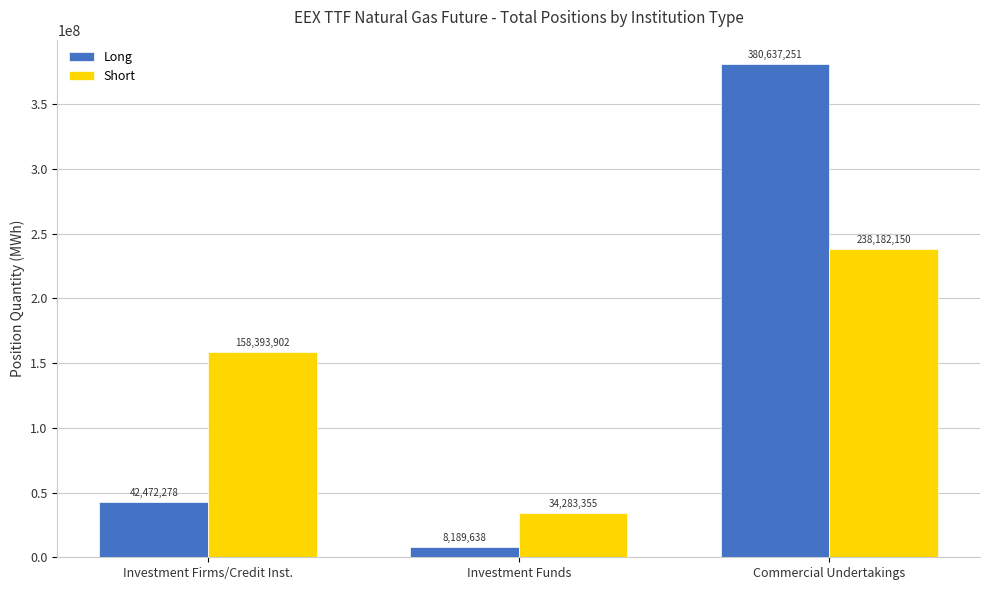

The value of Long at Commercial Undertakings is 562898269. True or false?

False